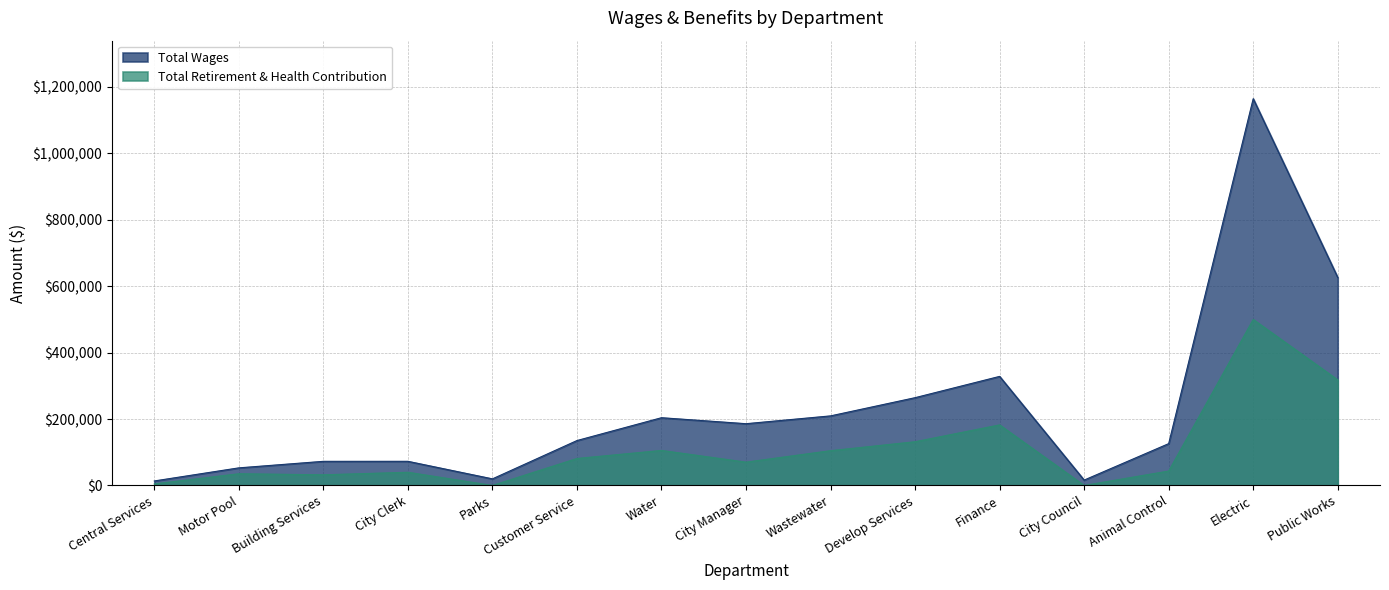

Rank the series by their average value, from highest to lowest.

Total Wages, Total Retirement & Health Contribution